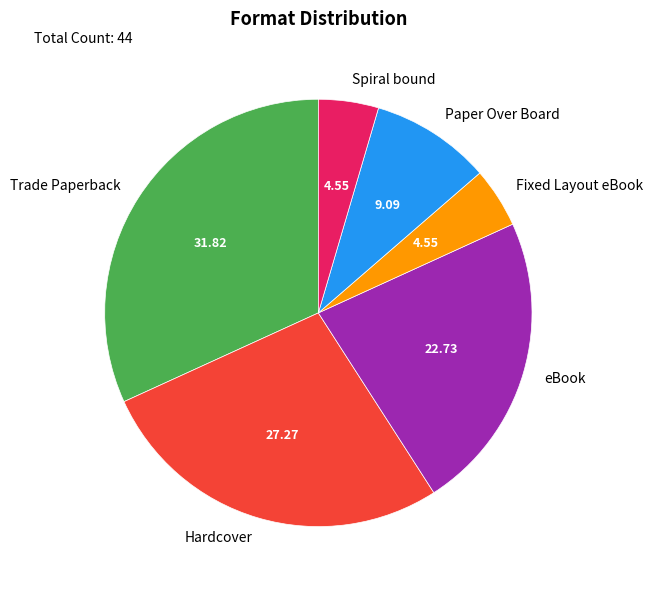

Is there any slice that represents more than half of the pie?

No